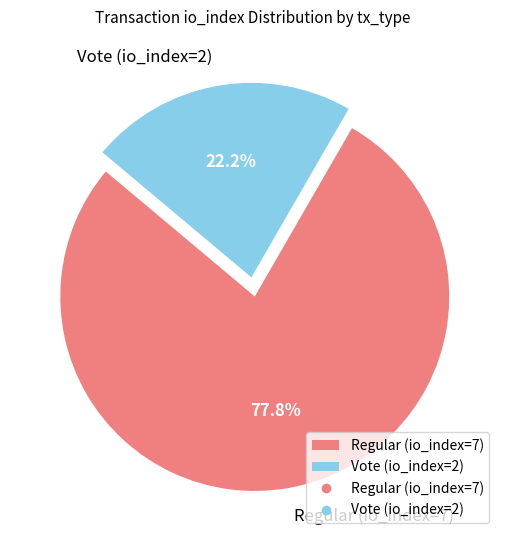

To the nearest percent, what is the combined percentage of Regular (io_index=7) and Vote (io_index=2)?

100%